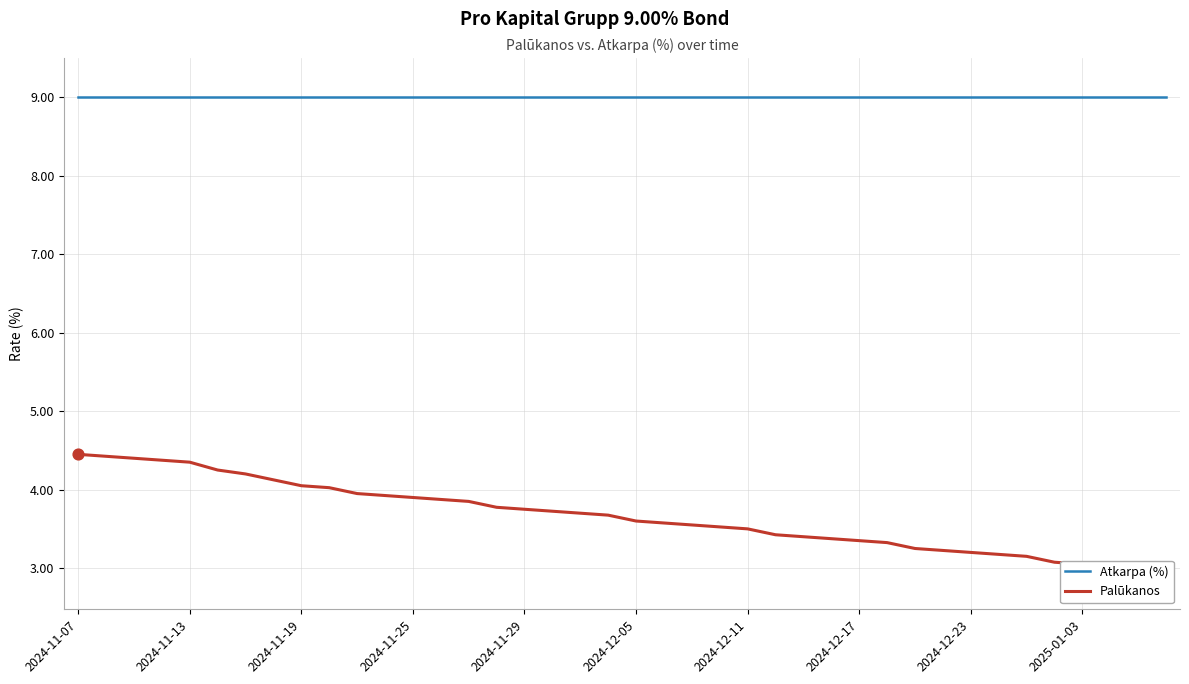

Which series has the largest total across all categories?

Atkarpa (%)